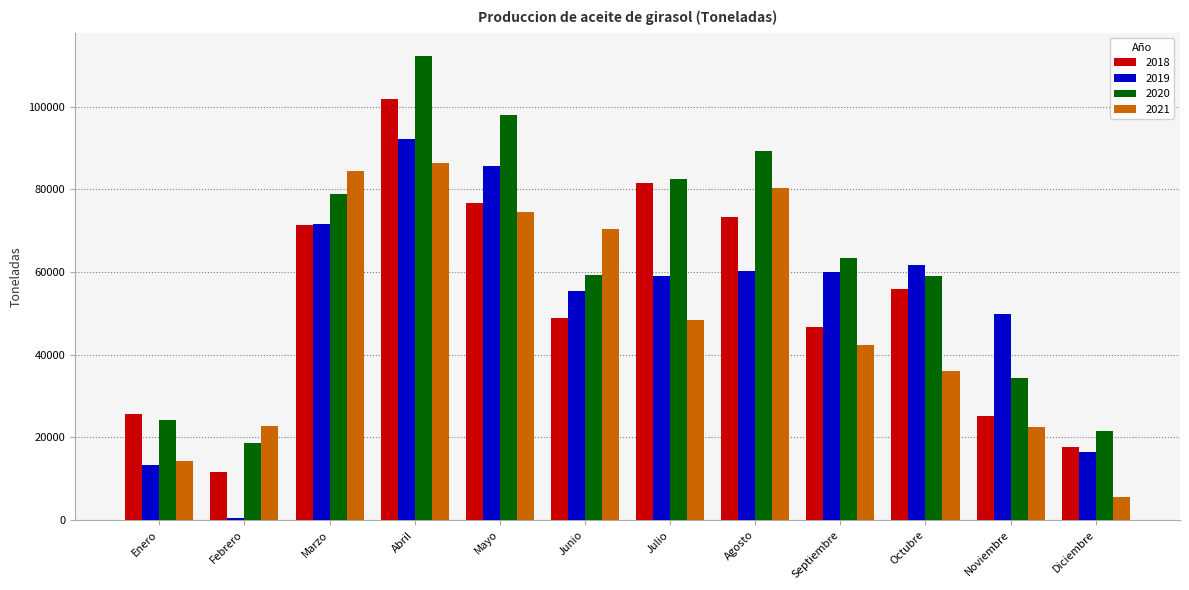

What is the lowest value of the 2020 series?

18551